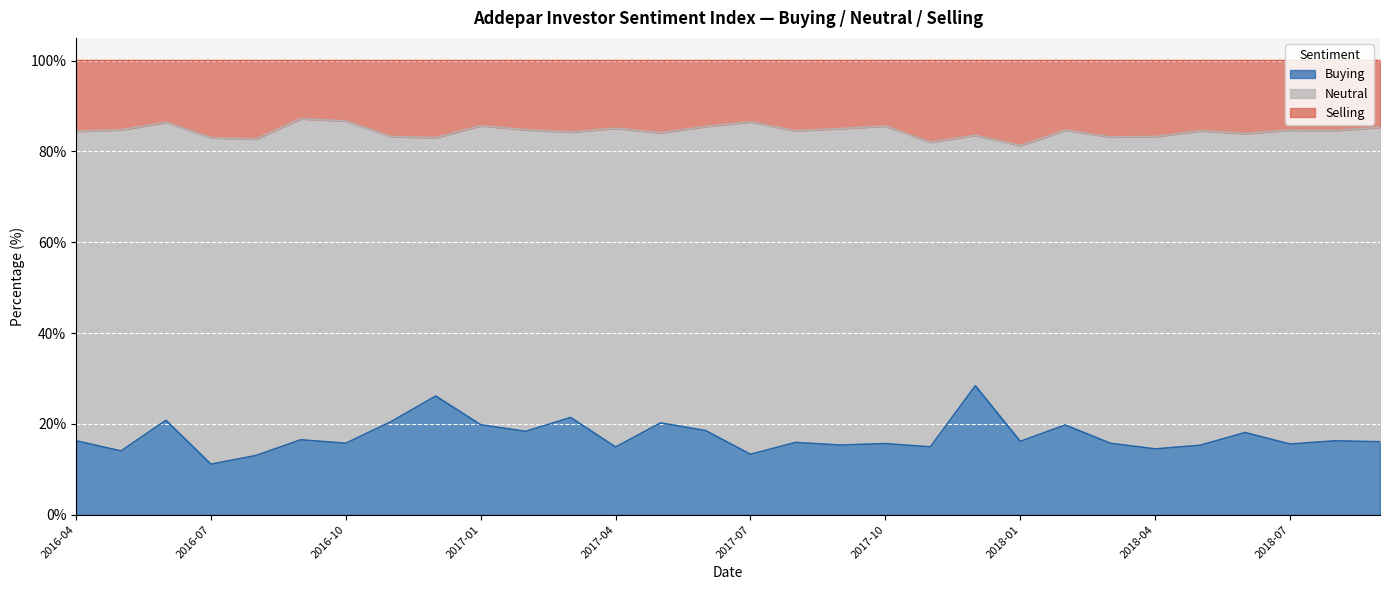

True or false: Buying has a value of 26.0 at 2018-04.

False